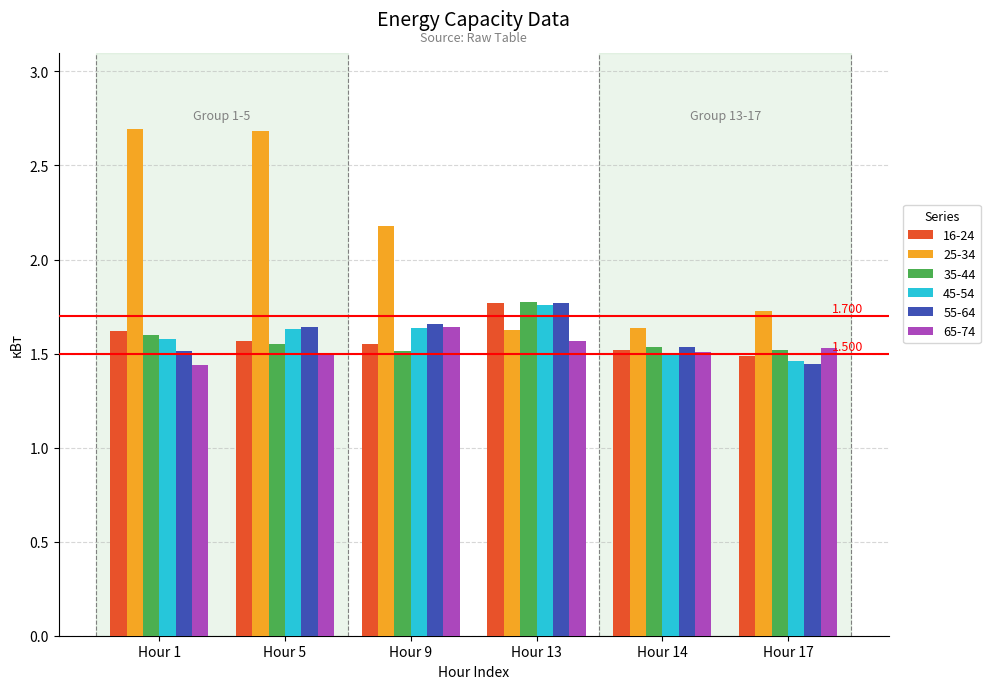

What are all the series names shown in the legend?

16-24, 25-34, 35-44, 45-54, 55-64, 65-74